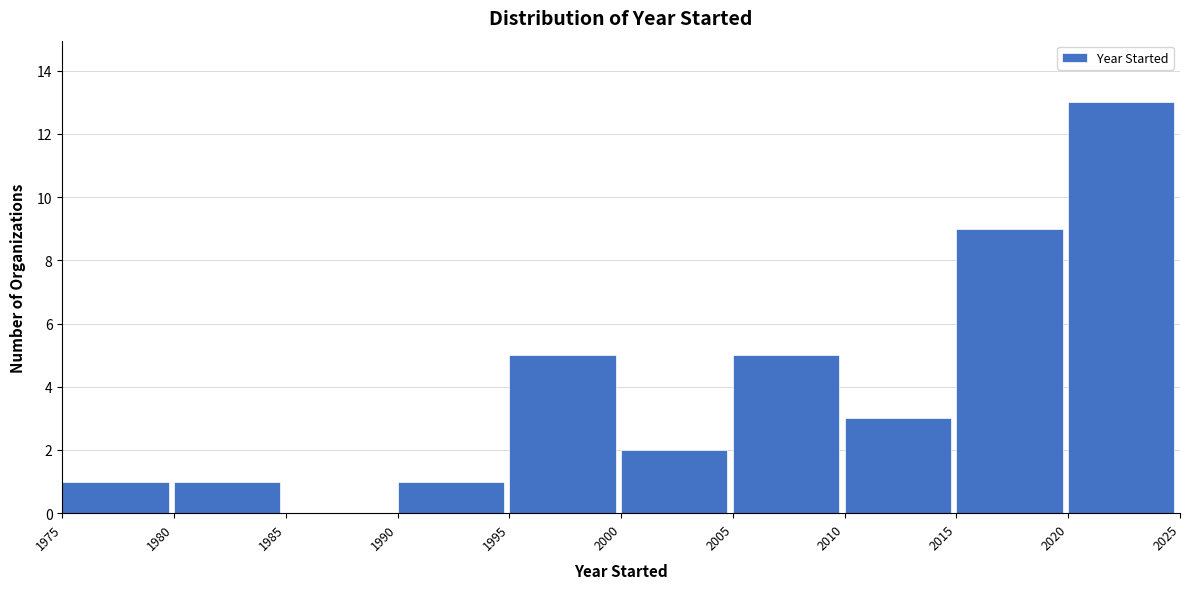

Reading left to right, transcribe this chart: for each bar, give the range it covers on the x-axis and its height. The values are not printed on the chart, so give them approximately, as read against the axis.

1975 to 1980: 1
1980 to 1985: 1
1985 to 1990: 0
1990 to 1995: 1
1995 to 2000: 5
2000 to 2005: 2
2005 to 2010: 5
2010 to 2015: 3
2015 to 2020: 9
2020 to 2025: 13